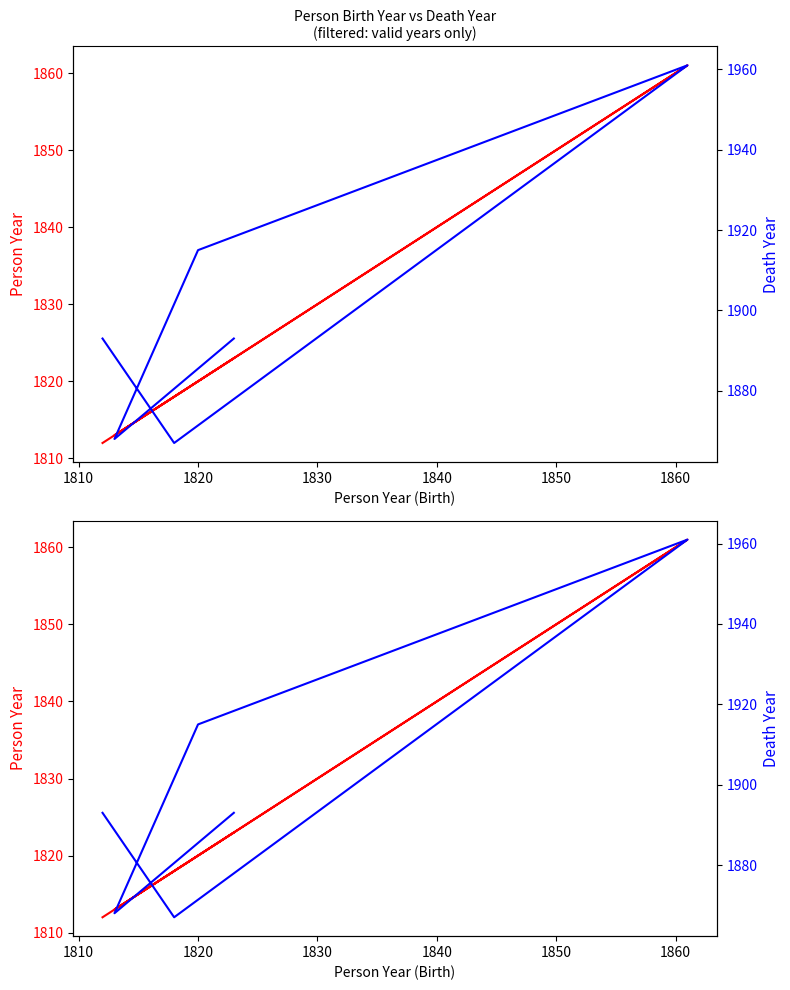

True or false: deathYear and personYear cross at least once.

False